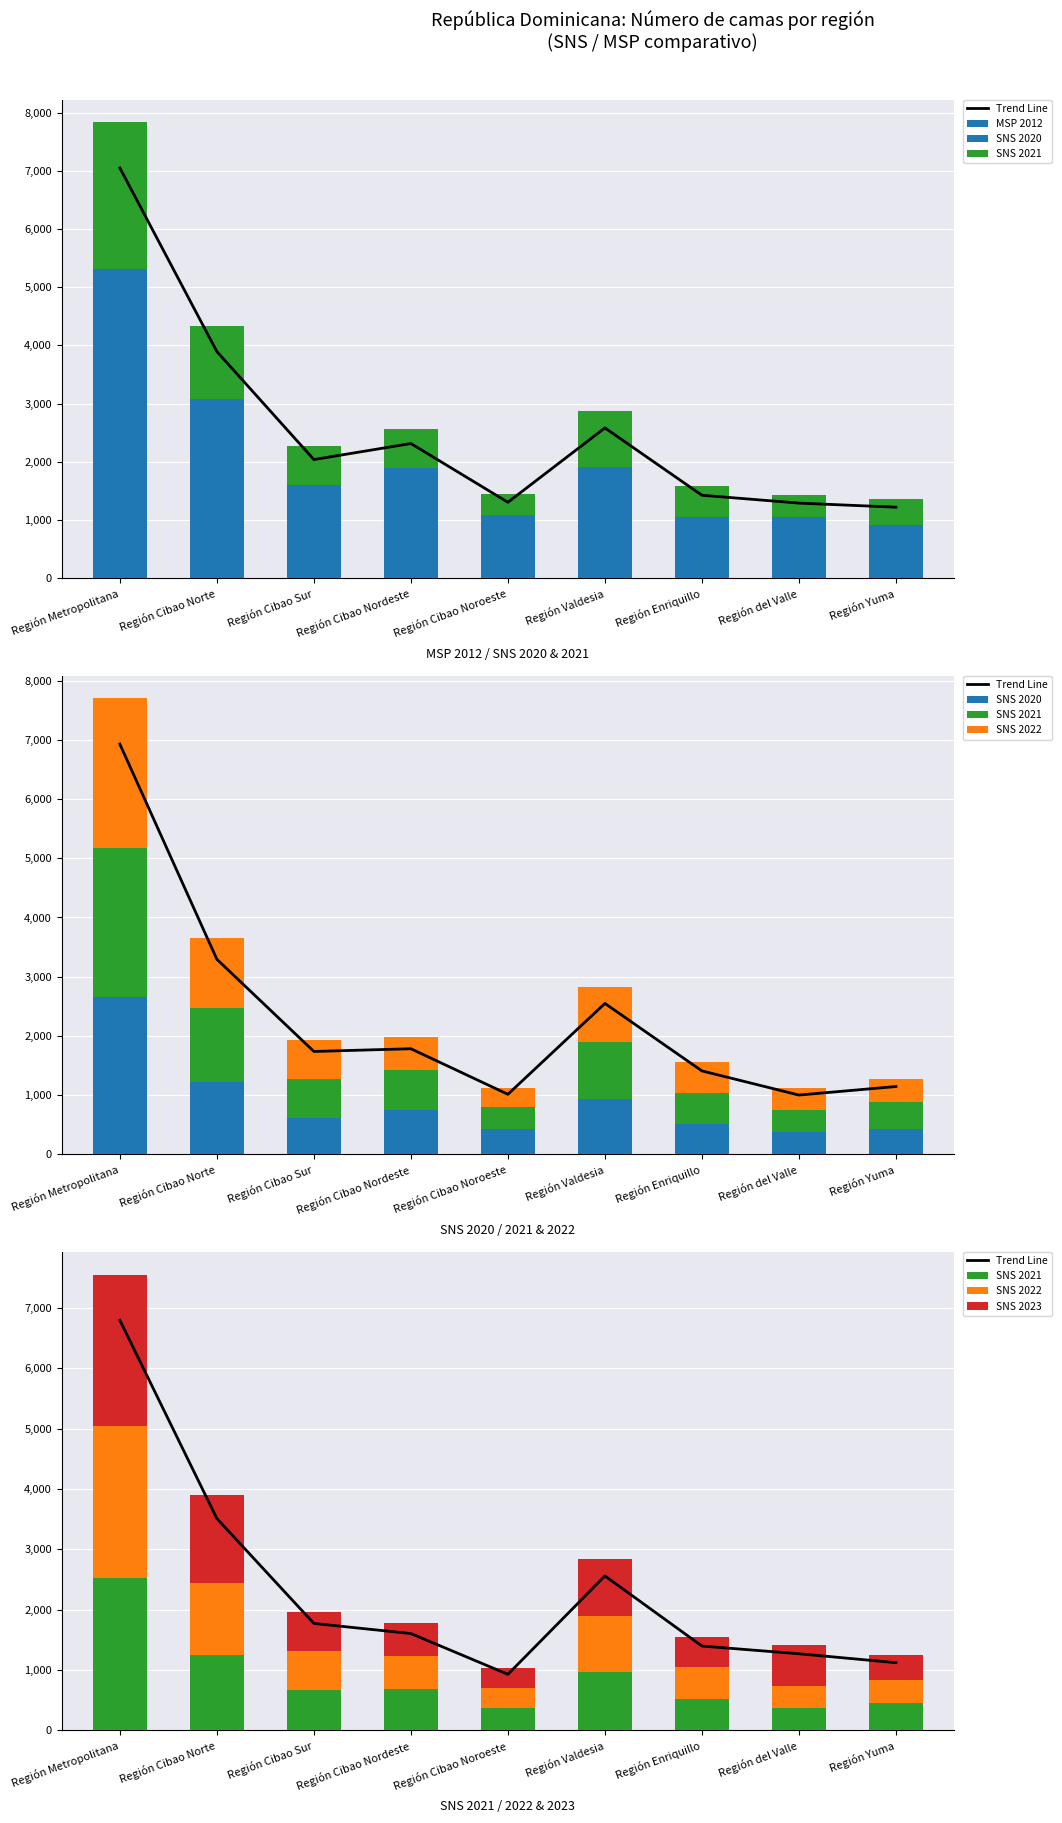

What is the total value across all series at Región Metropolitana?

19659.2